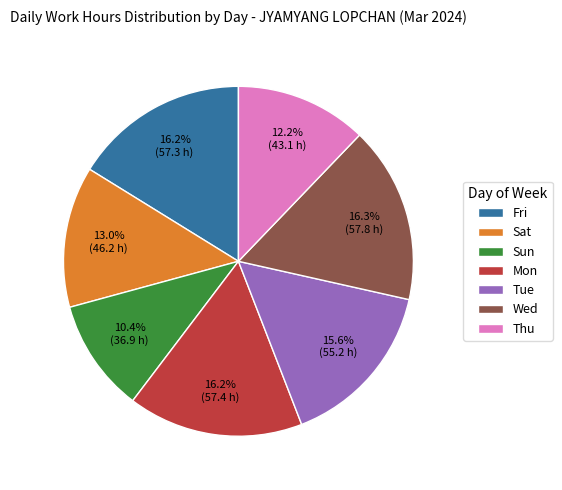

To the nearest percent, what is the average slice percentage?

14%